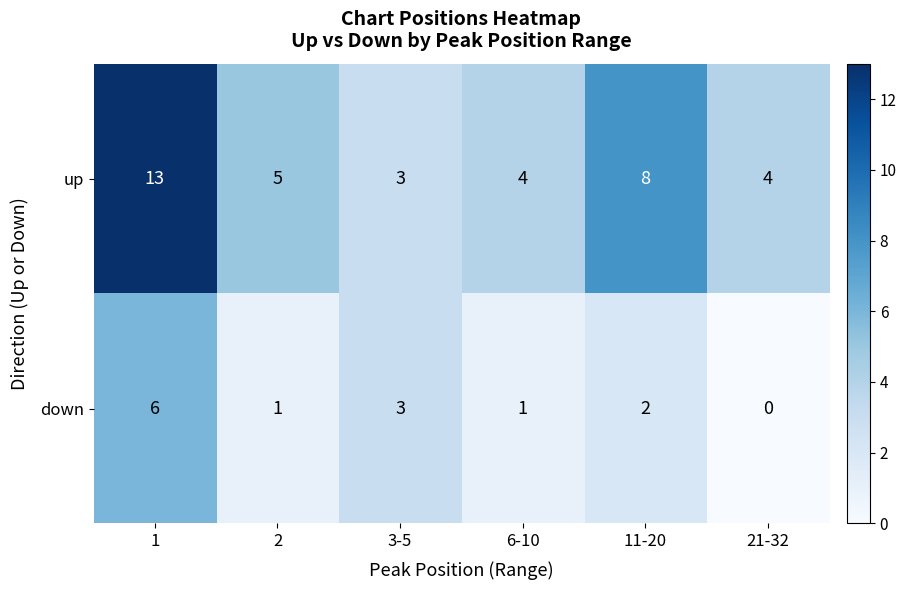

Count the number of categories in the chart.

6